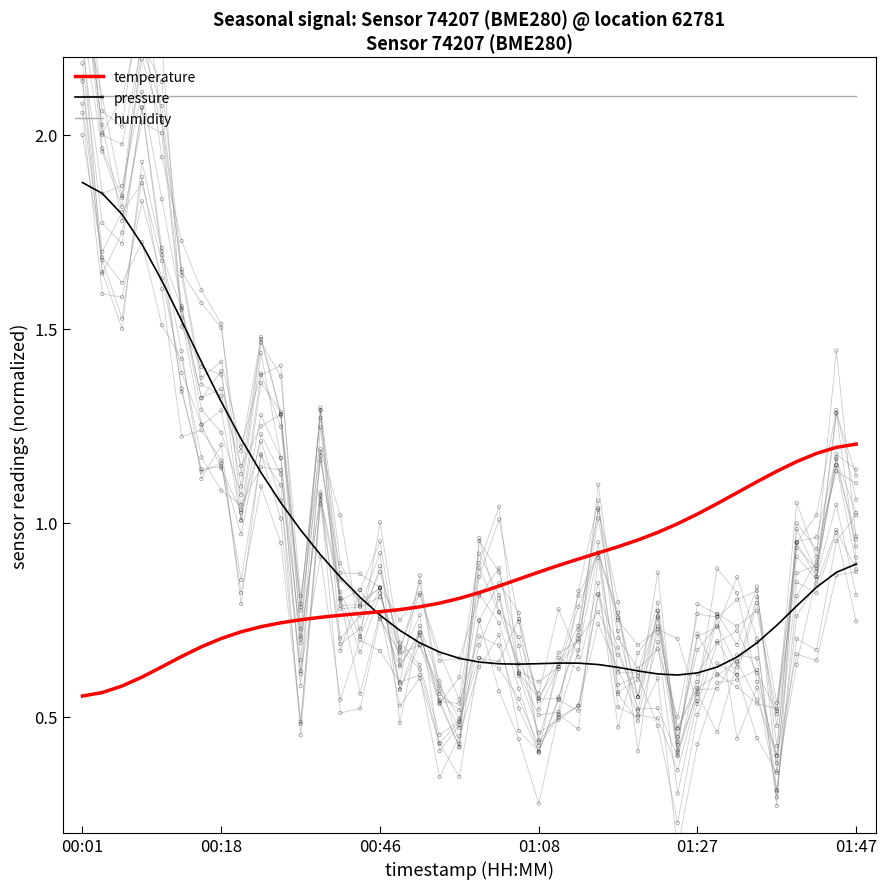

Which series has the widest spread of Y values?

pressure